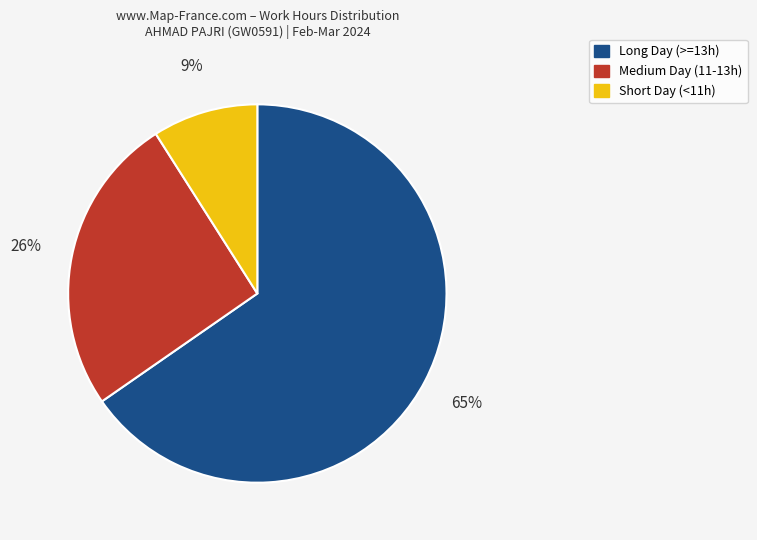

Is there any slice that represents more than half of the pie?

Yes